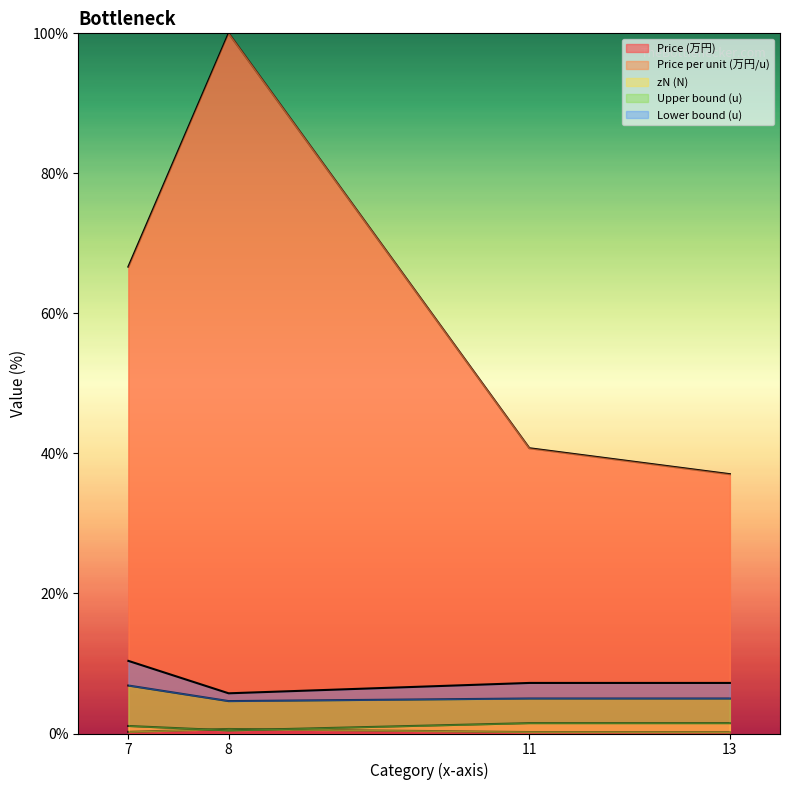

What is the minimum value for Price (万円)?

37.0